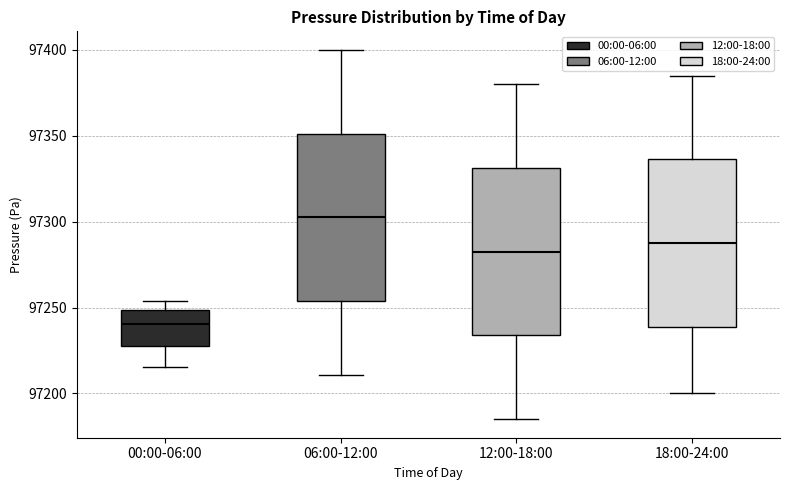

Where does the lower whisker of the box for 06:00-12:00 end on the y-axis? The values are not printed on the chart, so give them approximately, as read against the axis.

97210